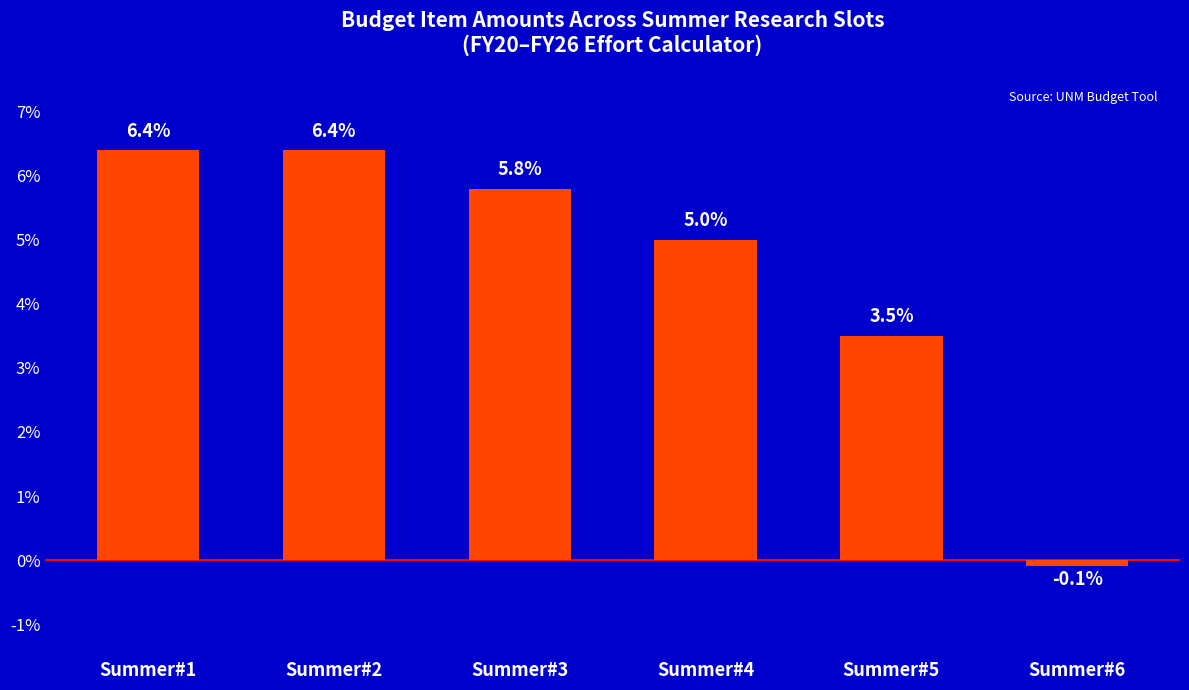

True or false: the data shows 6.6 at Summer#4.

False